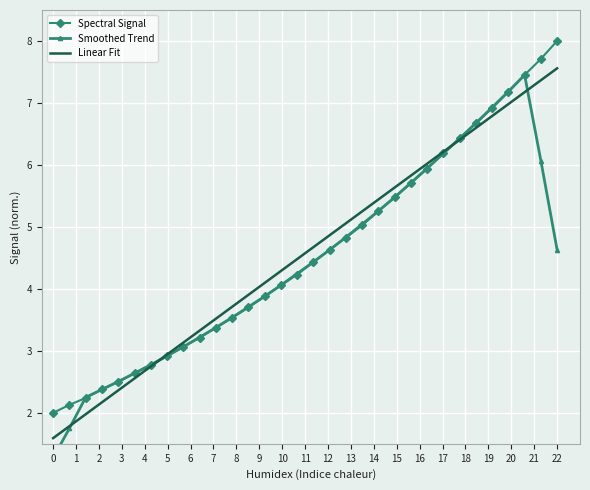

True or false: Spectral Signal and Linear Fit intersect in this chart.

True